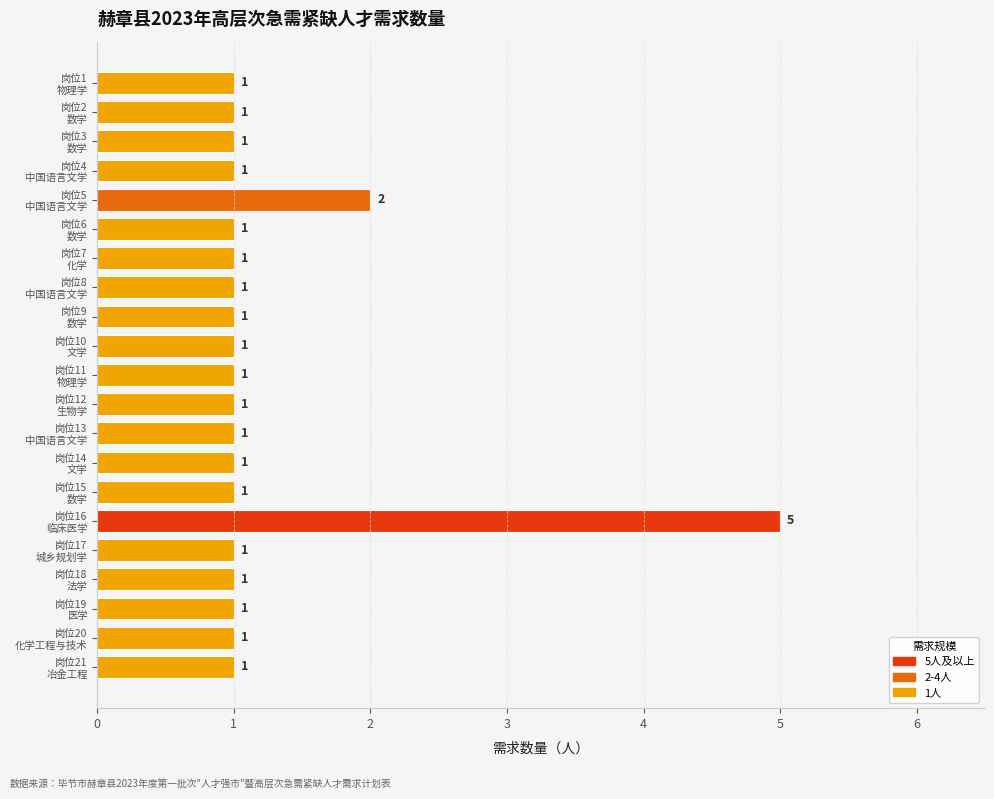

What is the sum of all values?

26